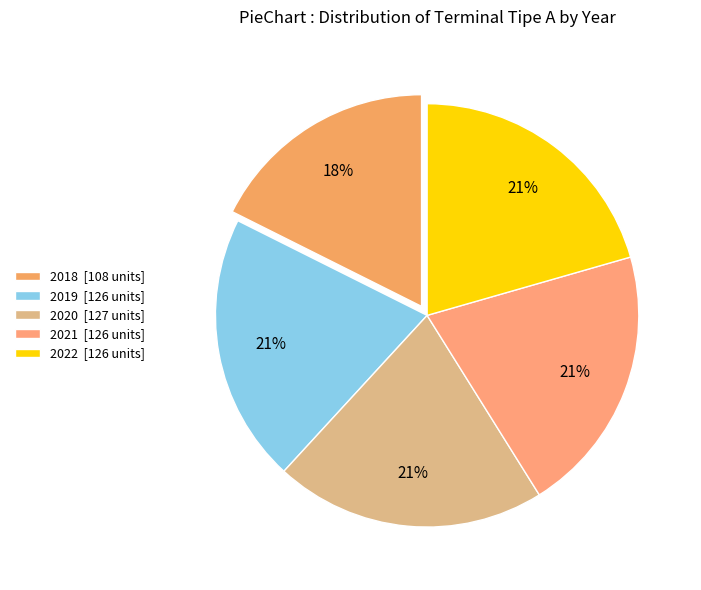

Count the number of slices in the pie.

5